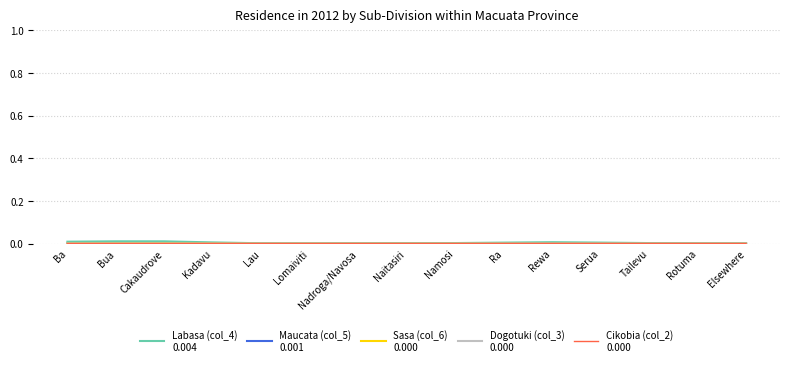

Does the chart display data point markers on the line(s)?

No